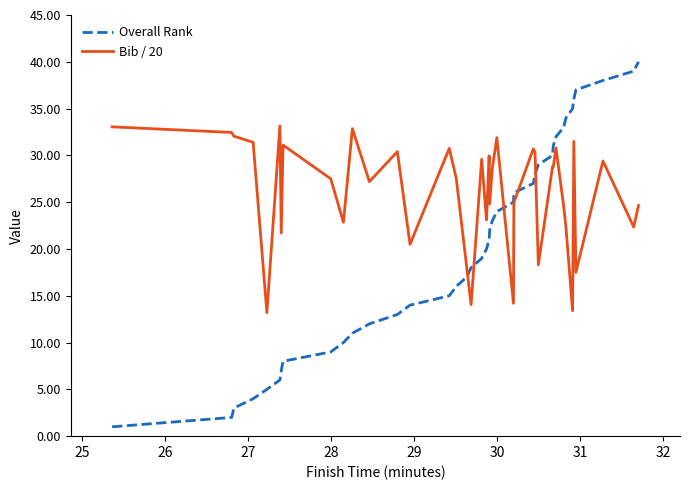

What is the maximum value shown in the chart?

40.0